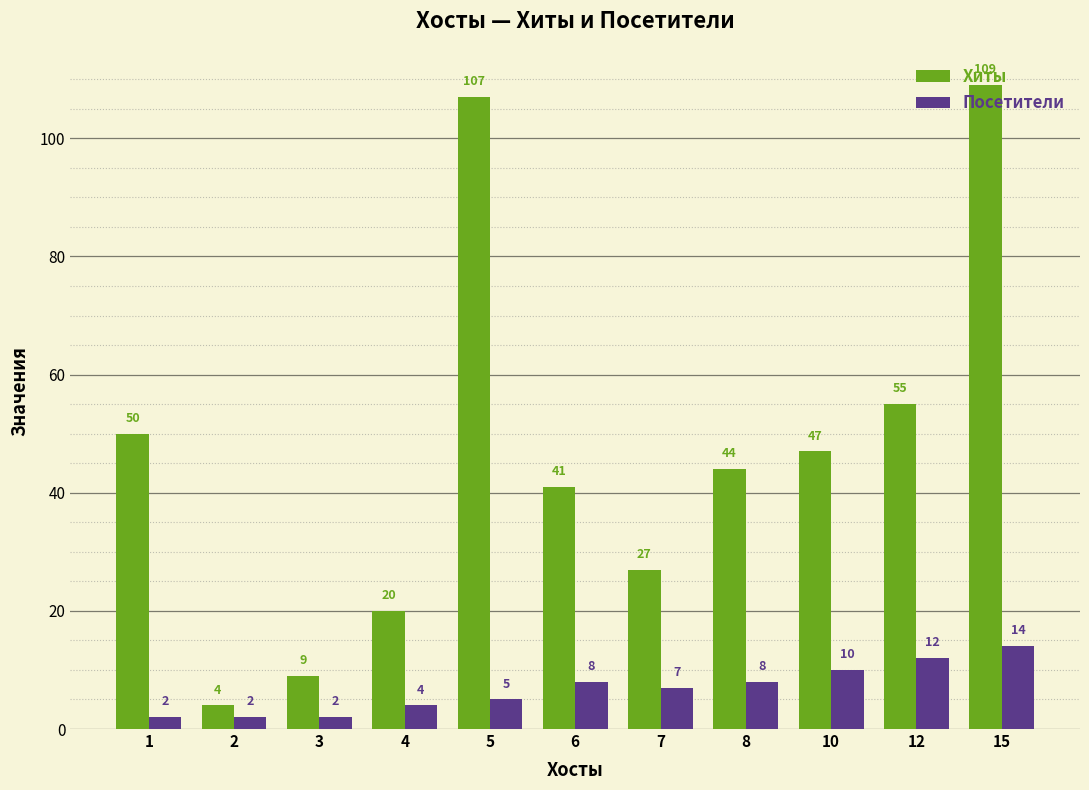

What is the value of the Хиты bar at the 9th from the left?

47